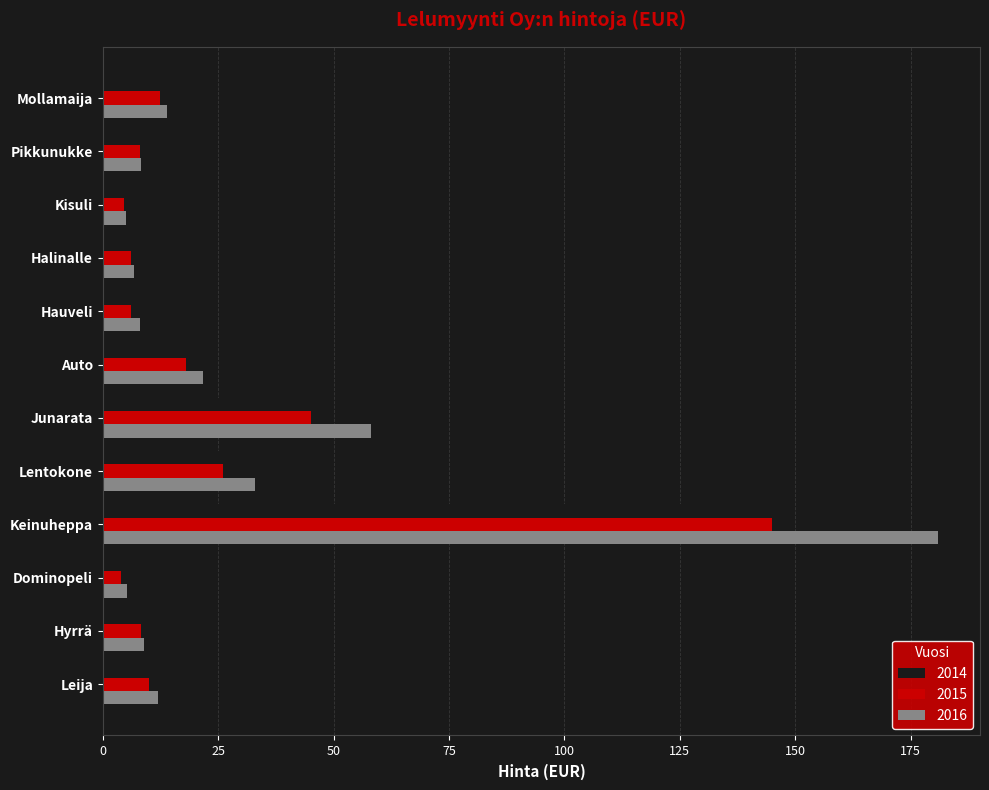

How many distinct data groups are displayed?

3